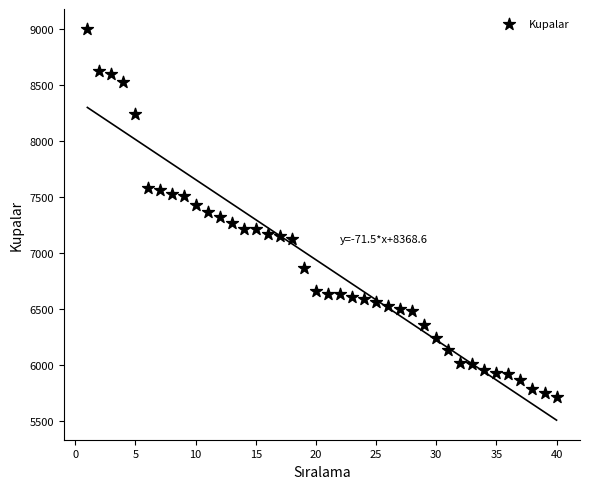

What is the range of X values (max minus min)?

39